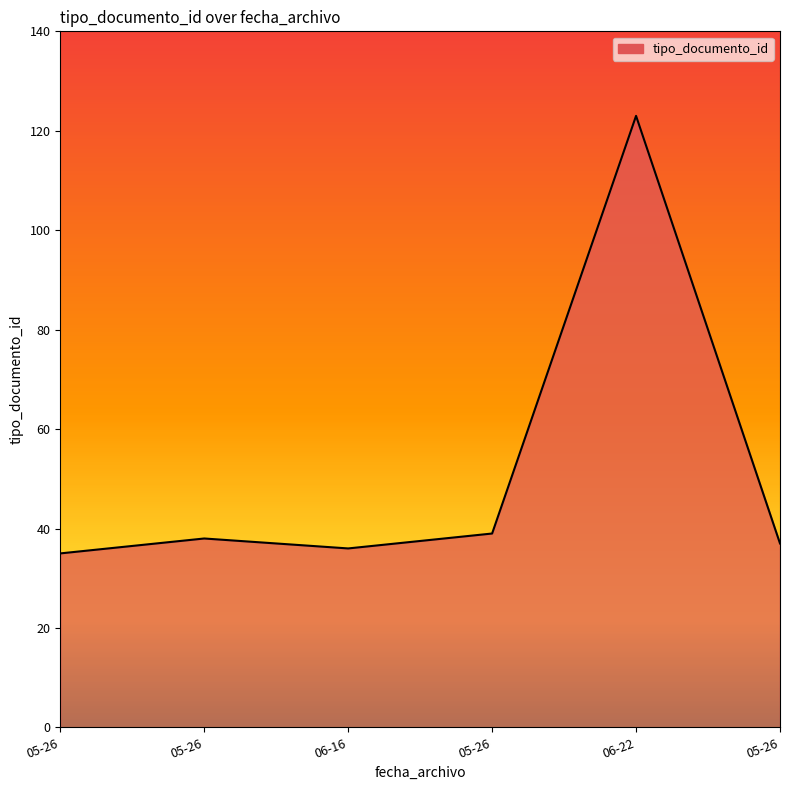

Rank the categories by value from highest to lowest.

06-22, 05-26, 05-26, 05-26, 06-16, 05-26